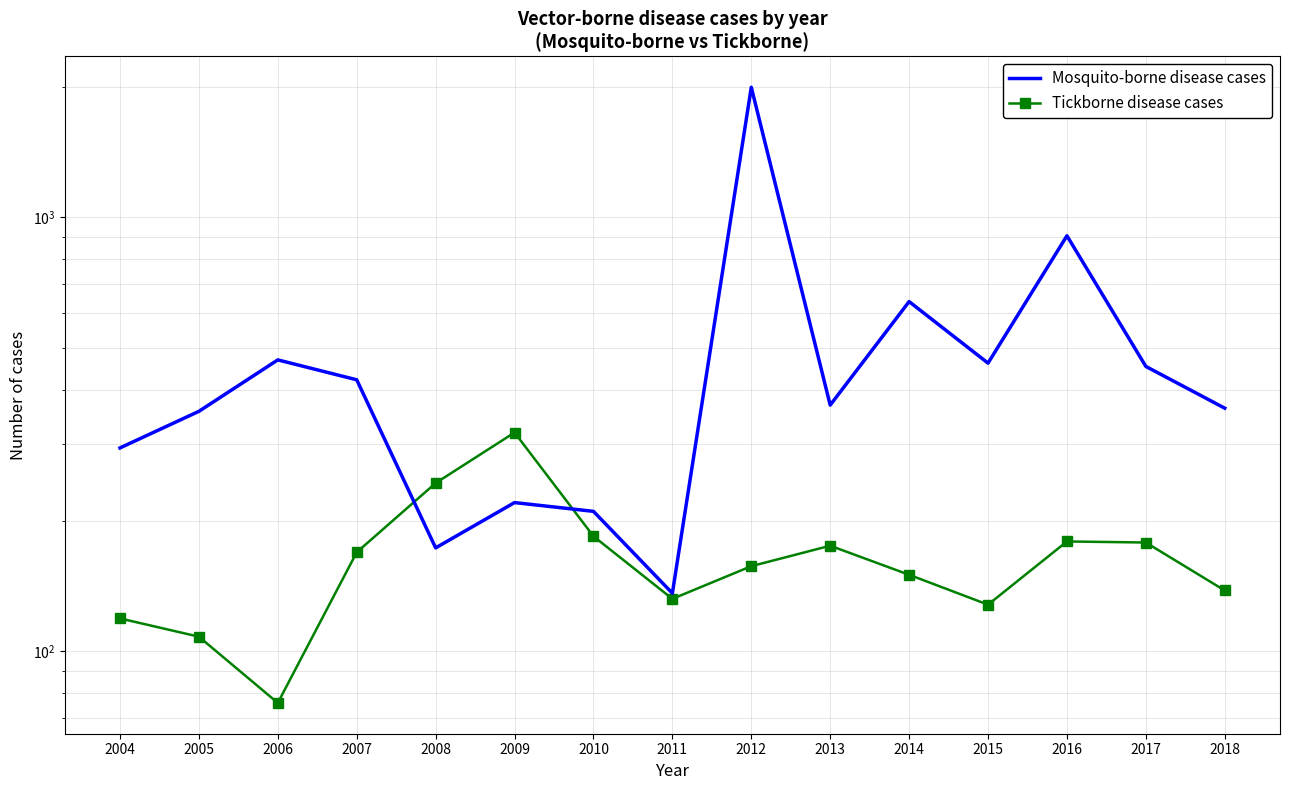

True or false: Mosquito-borne disease cases and Tickborne disease cases intersect in this chart.

True